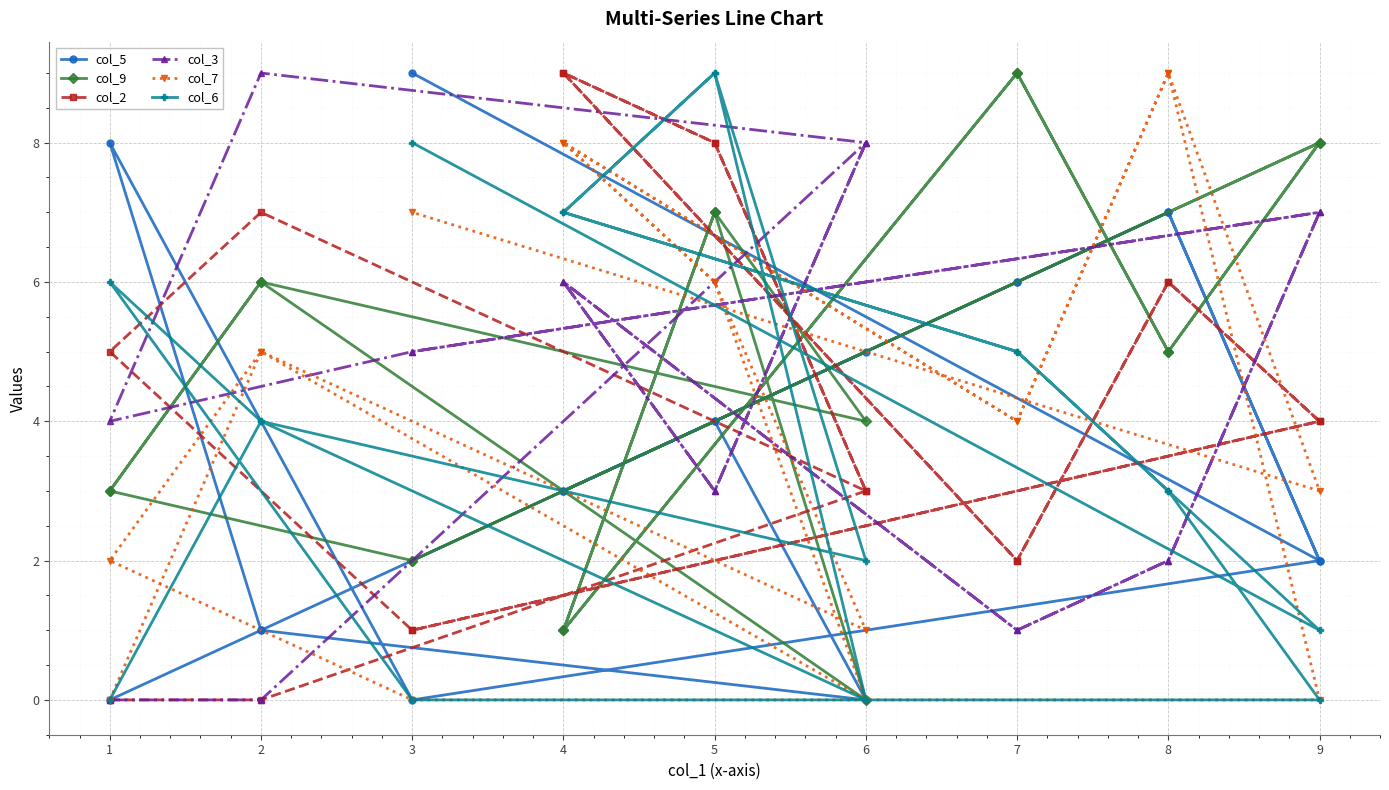

Does the chart display data point markers on the line(s)?

Yes